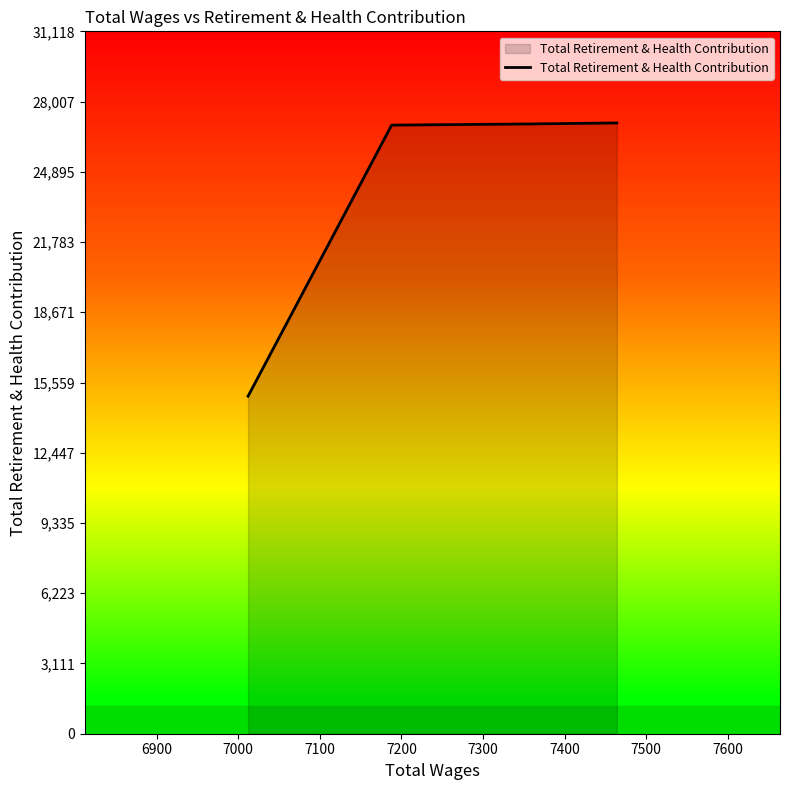

What is the average value?

24602